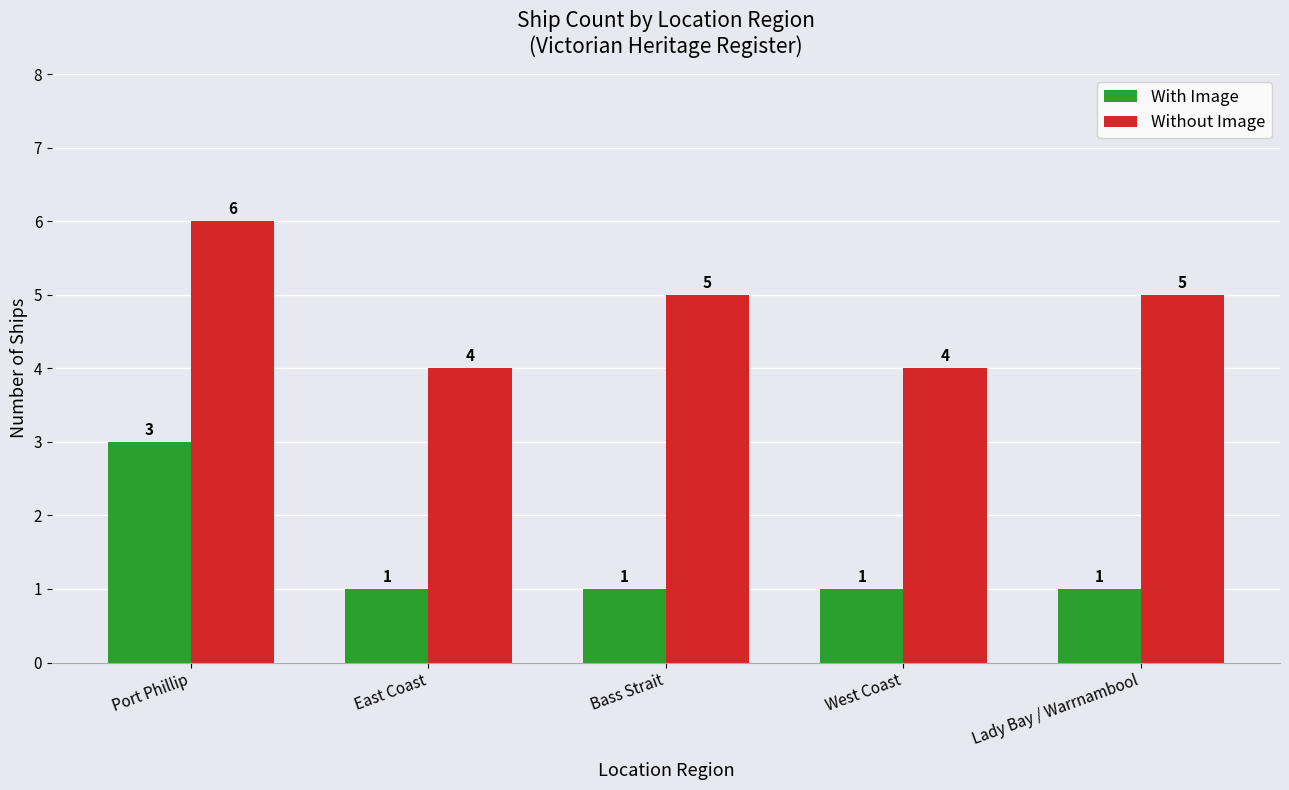

What is the label of the 4th bar from the right?

East Coast